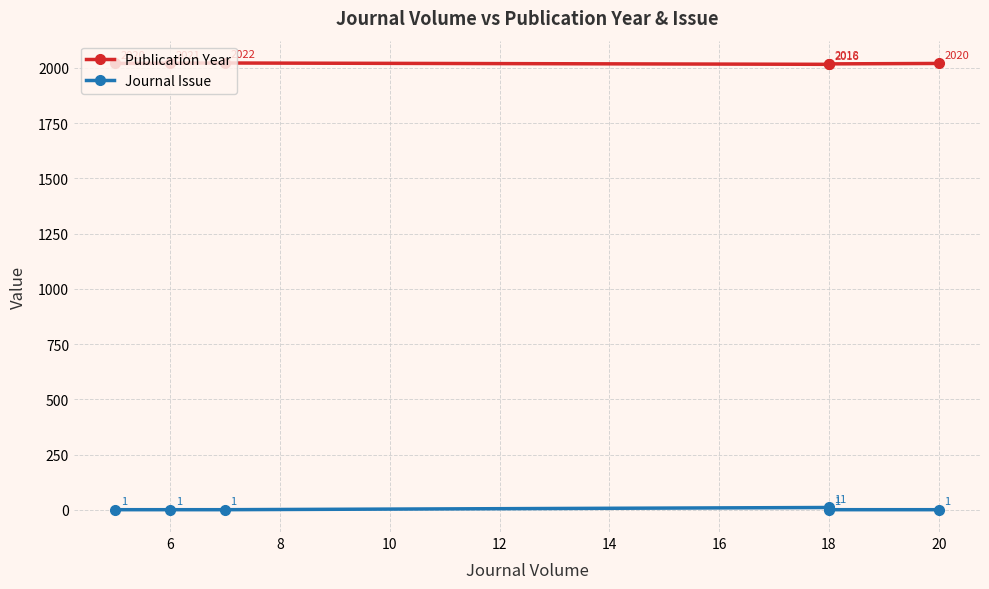

How many series are shown in this chart?

2